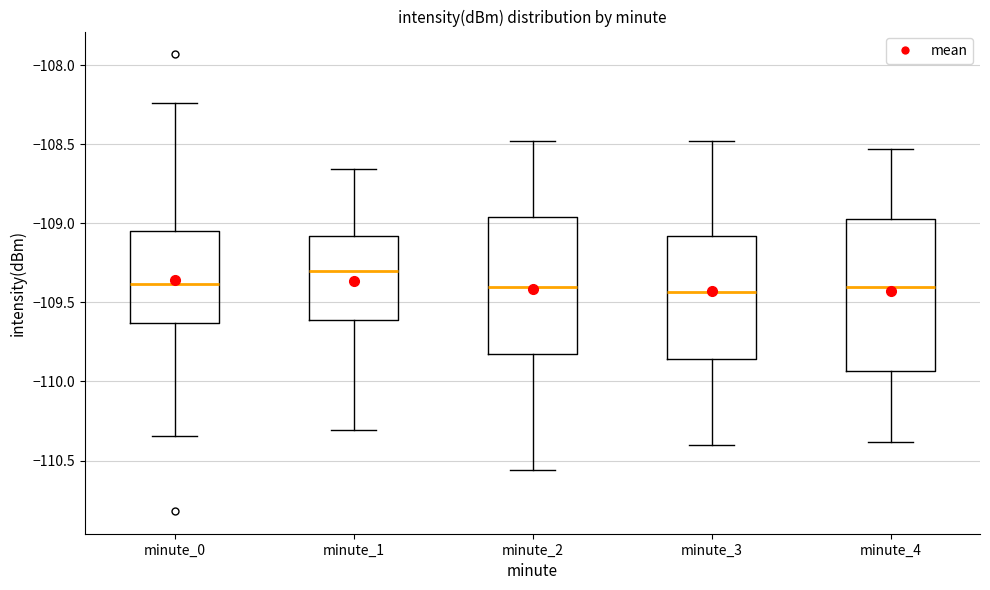

Reading left to right, transcribe this box plot: for each box, give where its median line is, the range the box spans, and where its two whiskers end, as read against the y-axis. The values are not printed on the chart, so give them approximately, as read against the axis.

minute_0: median -109.40, box -109.65 to -109.05, whiskers -110.35 to -108.25
minute_1: median -109.30, box -109.60 to -109.10, whiskers -110.30 to -108.65
minute_2: median -109.40, box -109.80 to -108.95, whiskers -110.55 to -108.50
minute_3: median -109.45, box -109.85 to -109.10, whiskers -110.40 to -108.50
minute_4: median -109.40, box -109.95 to -108.95, whiskers -110.40 to -108.55